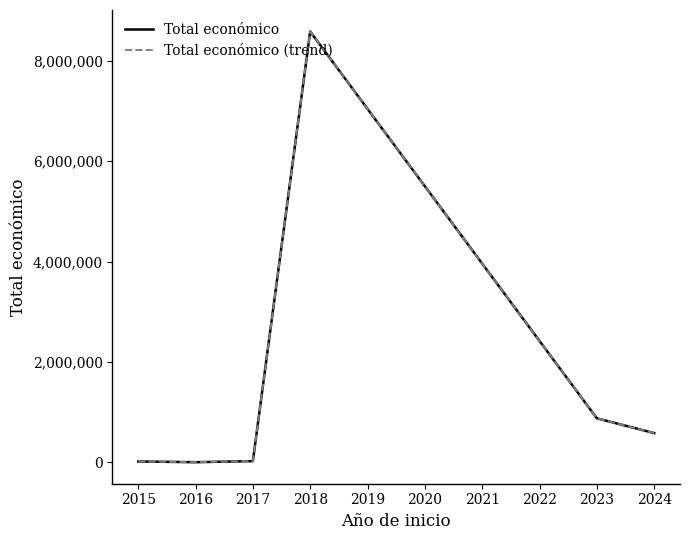

Is this an area chart (filled region under the line)?

No